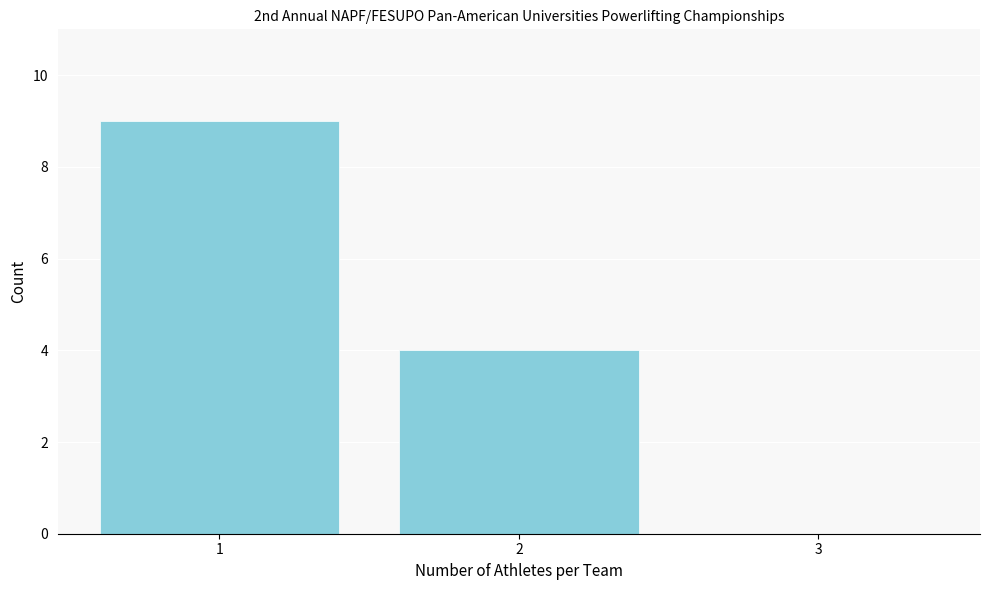

What is the height of the bar covering 1.5 to 2.5 on the x-axis? The values are not printed on the chart, so give them approximately, as read against the axis.

4